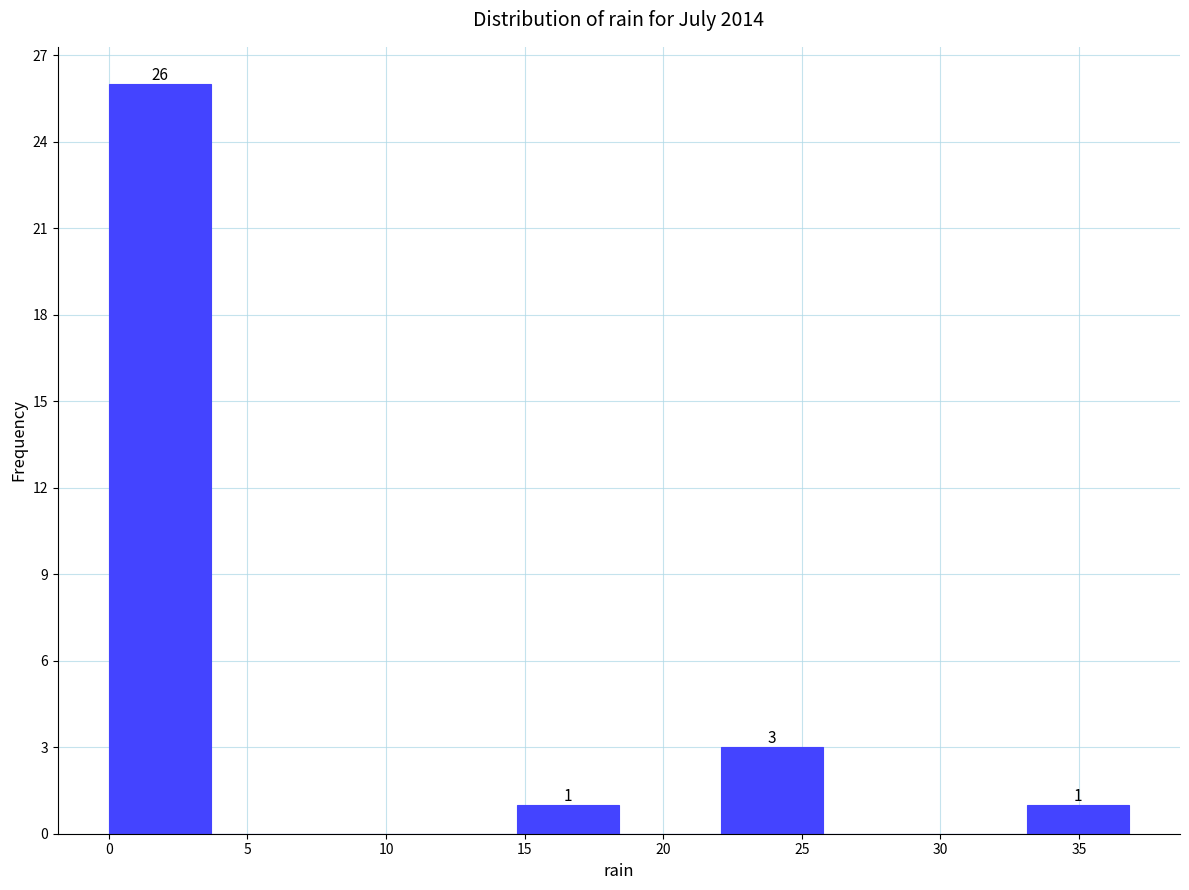

Over which range of the x-axis is the bar tallest?

0.0 to 3.5